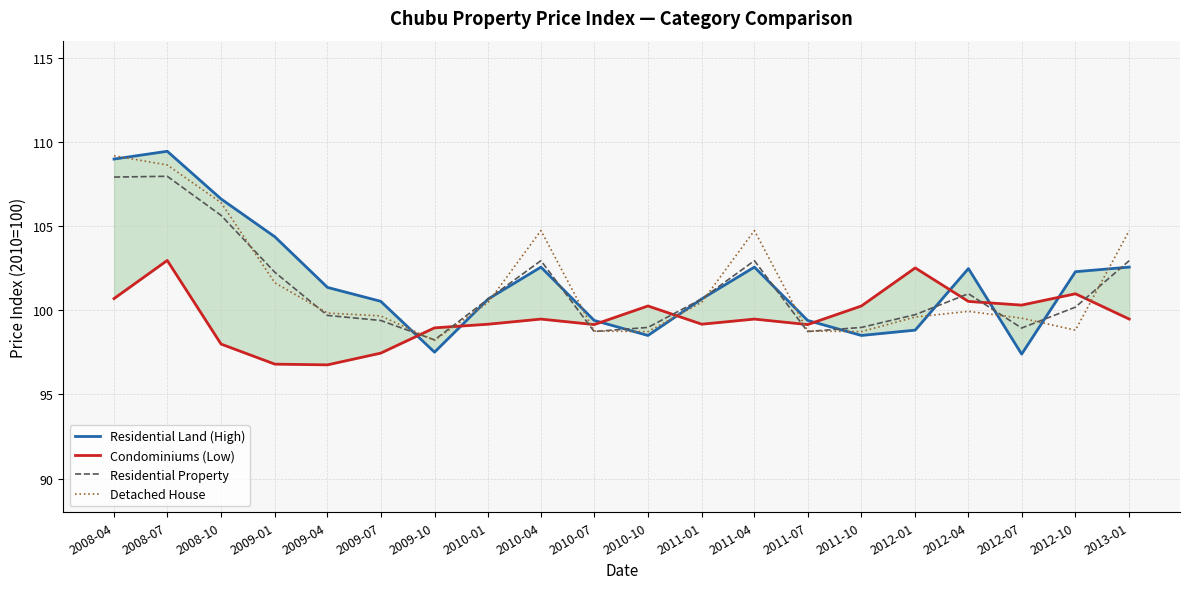

What is the difference between the maximum and minimum values in the Detached House series?

11.0